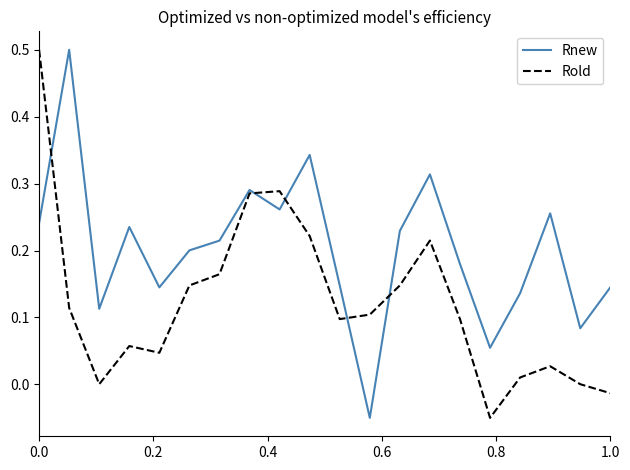

Rank the series by their average value, from highest to lowest.

Rnew, Rold